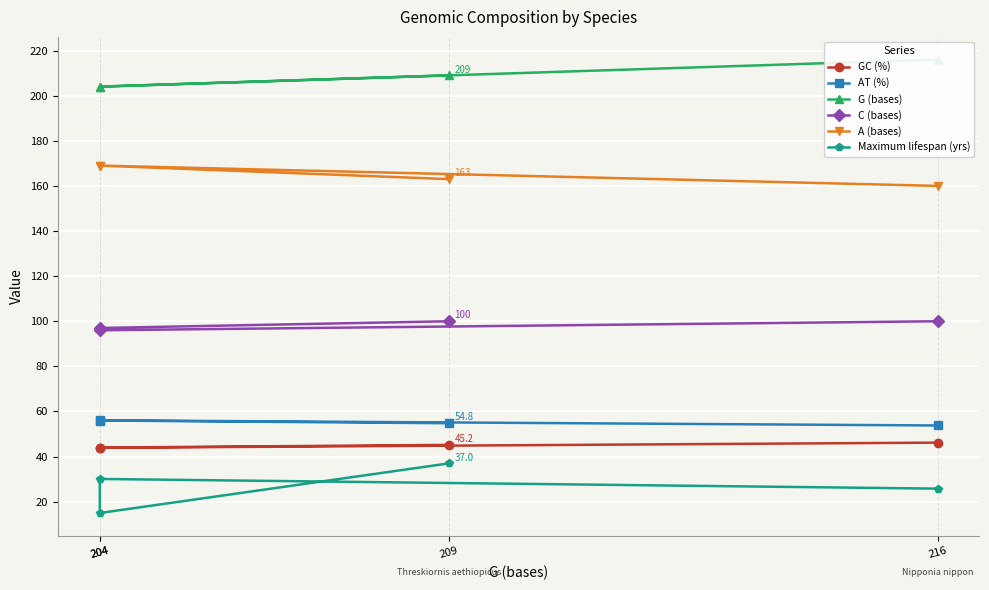

Rank the series by their maximum value, from lowest to highest.

Maximum lifespan (yrs), GC (%), AT (%), C (bases), A (bases), G (bases)